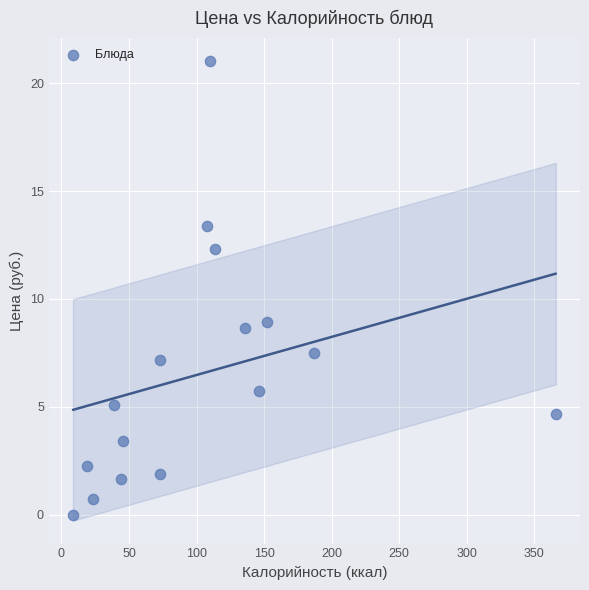

What is the range of Y values (max minus min)?

21.0